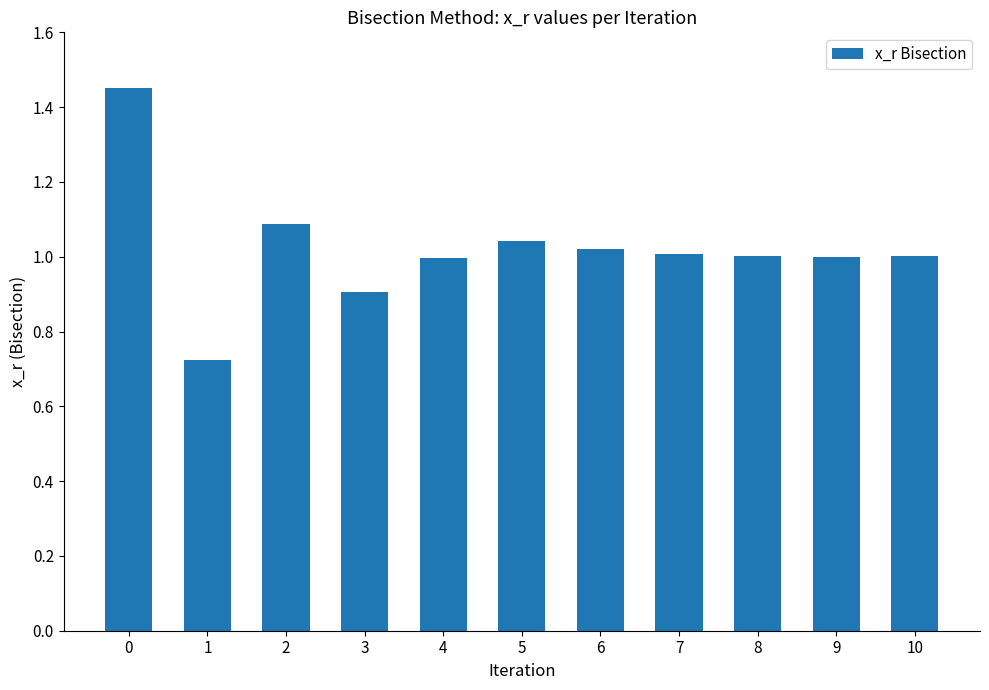

Which has a higher value, 2 or 6?

2